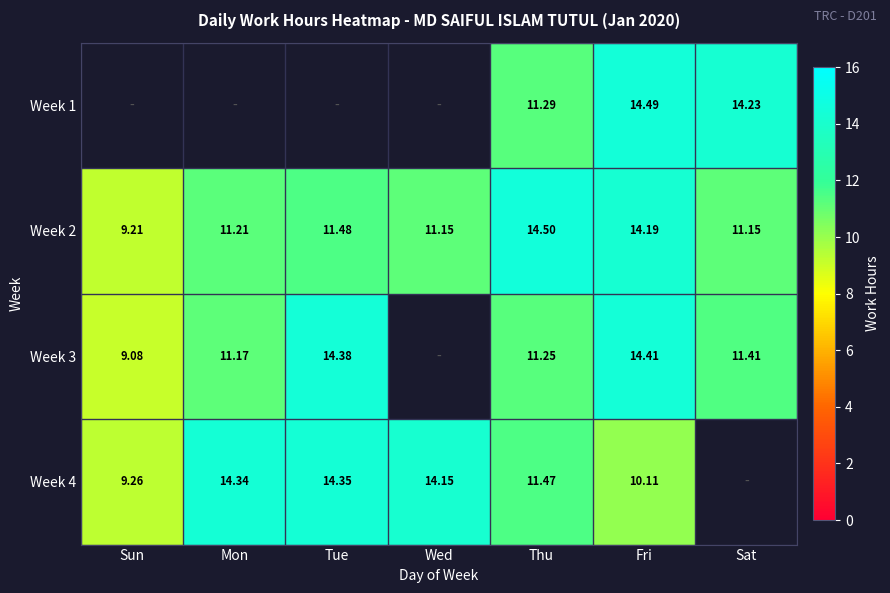

At which label does Week 2 reach its peak?

Thu